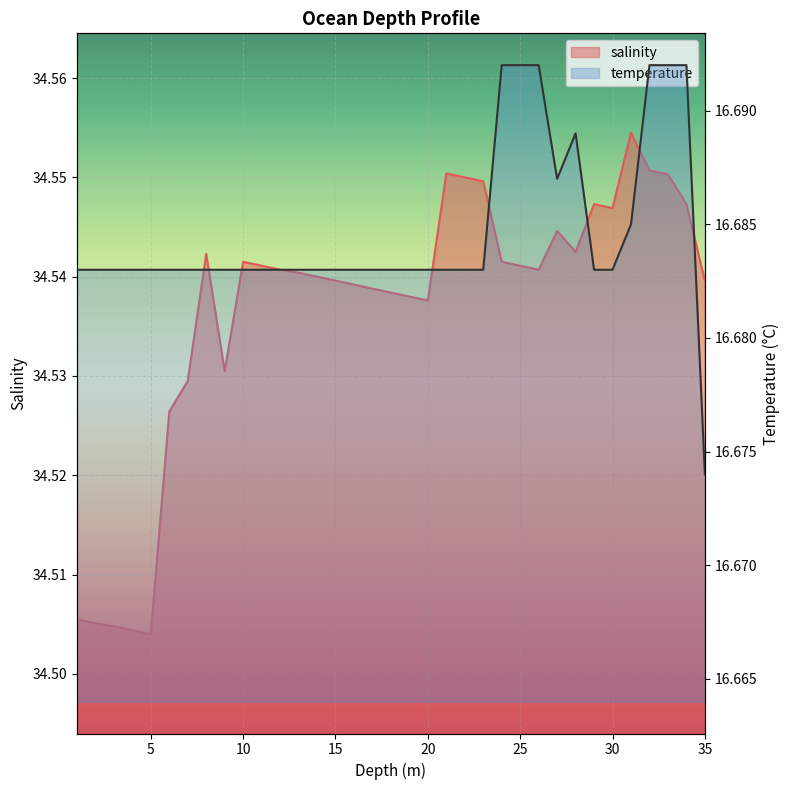

Which label corresponds to the smallest value in the chart?

34